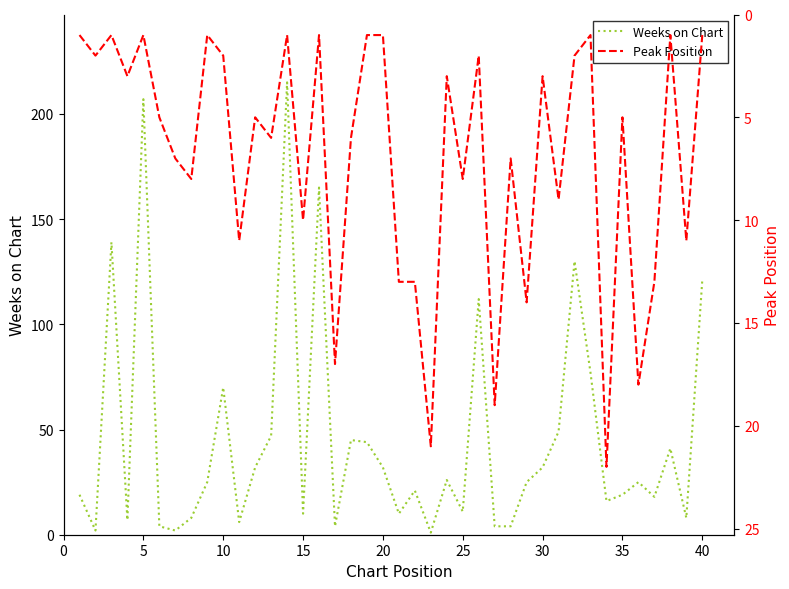

True or false: Peak Position has more than 2 interior local peaks.

True